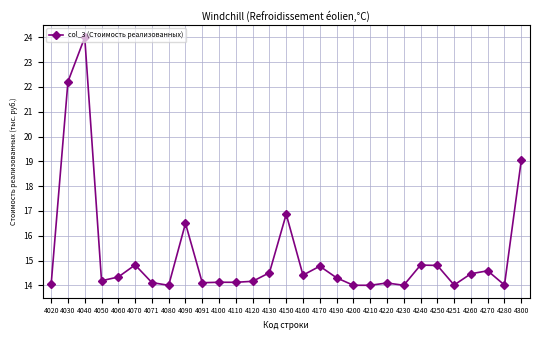

What is the approximate value at 4200?

14.0